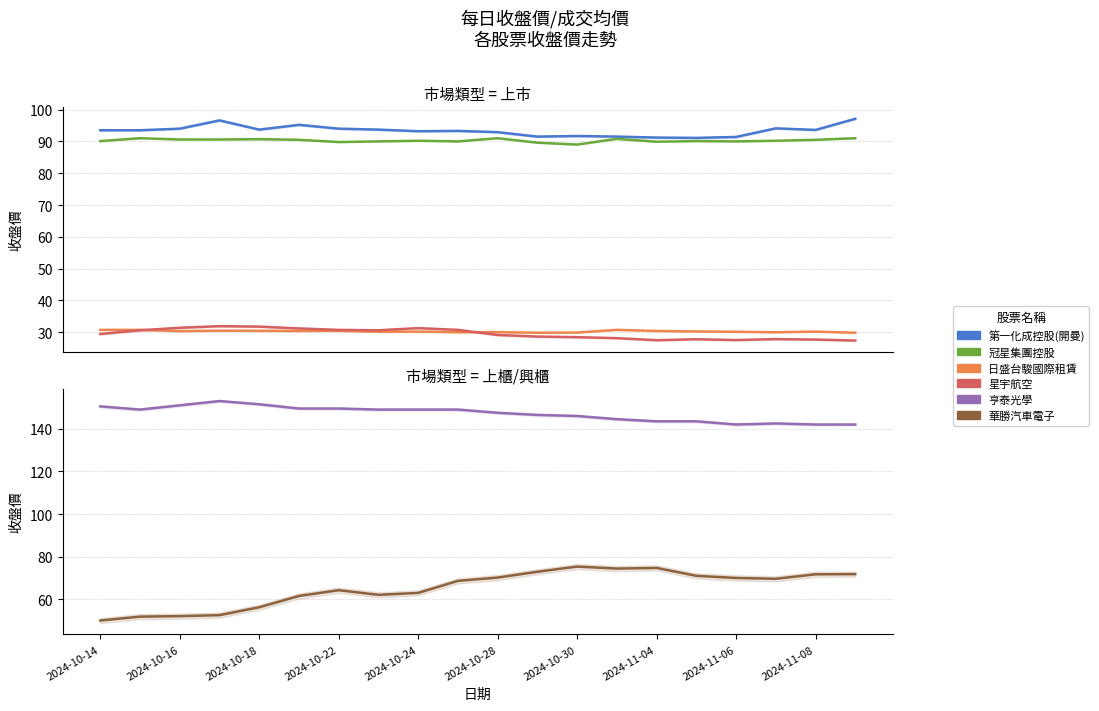

The 華勝汽車電子 series shows 97.3 at 2024-11-08. True or false?

False